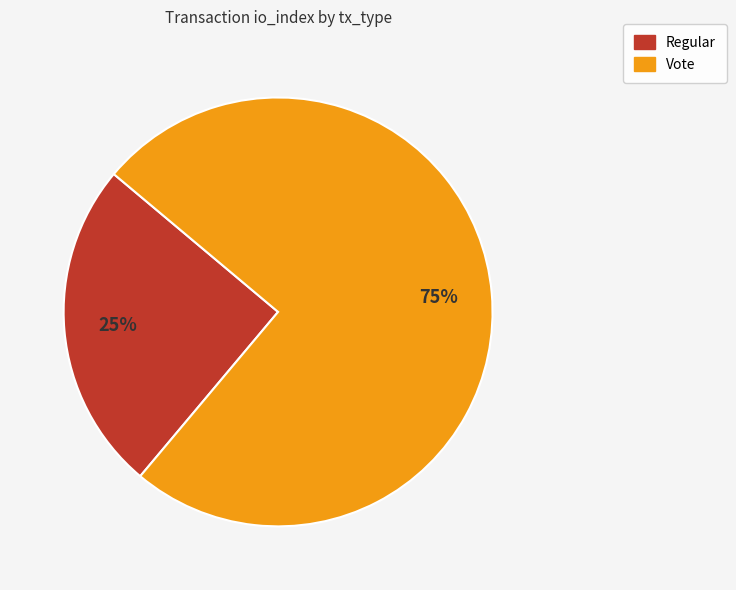

To the nearest percent, what portion does Regular represent?

25%